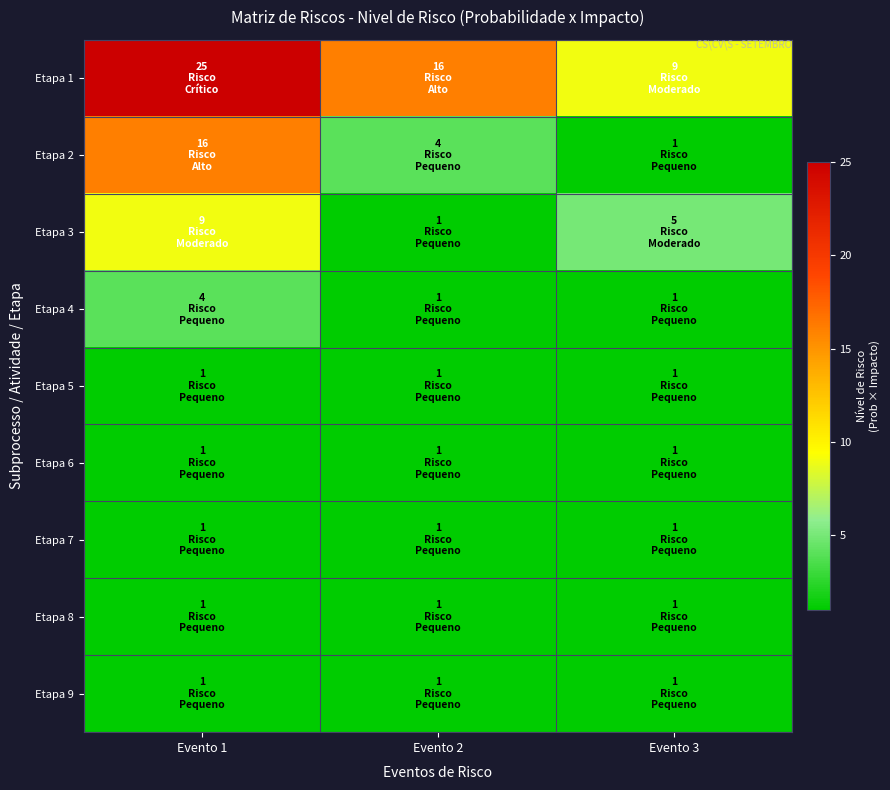

At Evento 2, list the series in order from largest to smallest.

Etapa 1, Etapa 2, Etapa 3, Etapa 4, Etapa 5, Etapa 6, Etapa 7, Etapa 8, Etapa 9